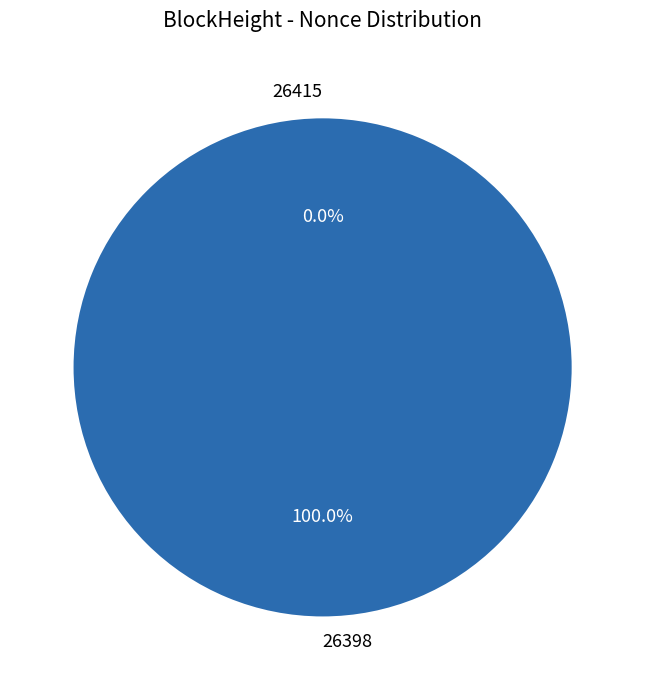

Which slice is the largest?

26398